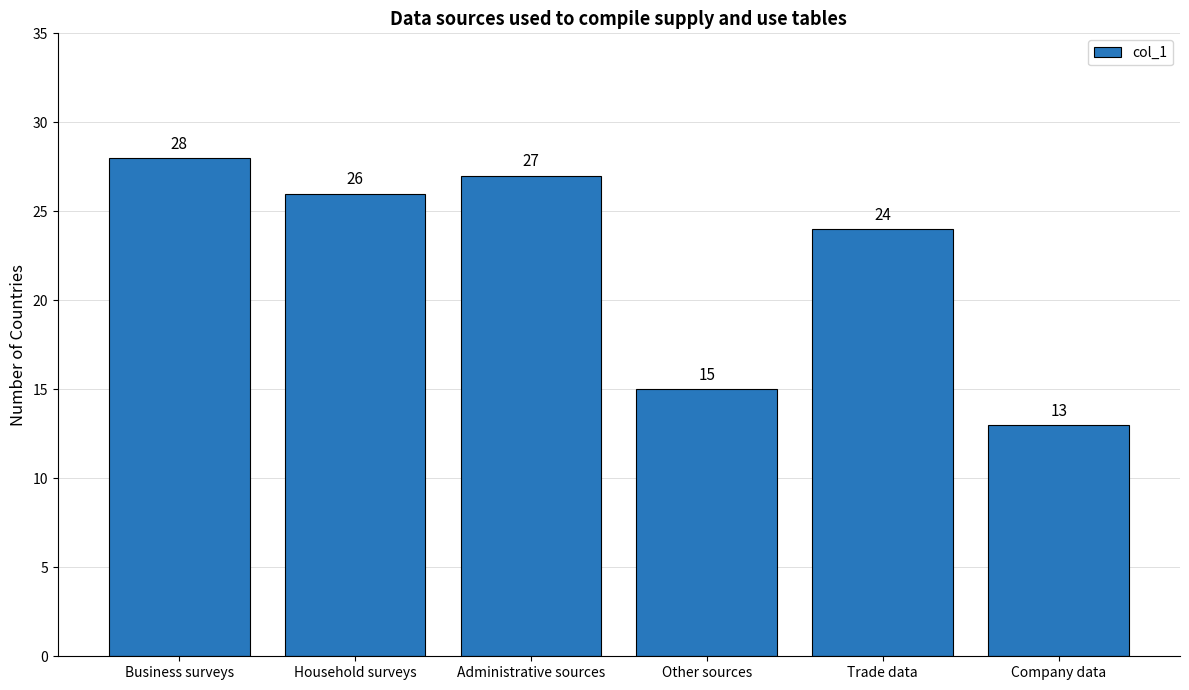

What is the value of the 3rd bar from the left?

27